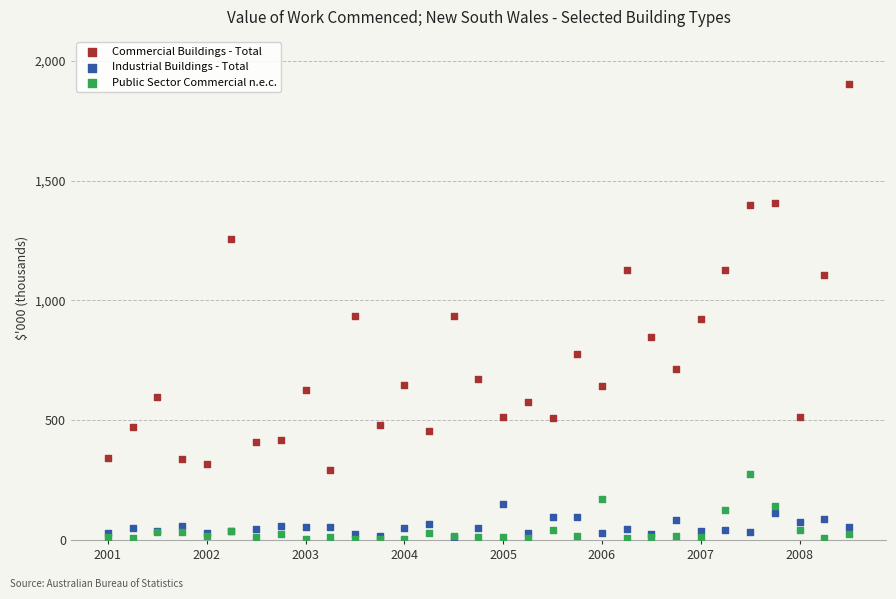

Which series contains the highest Y value?

Commercial Buildings - Total